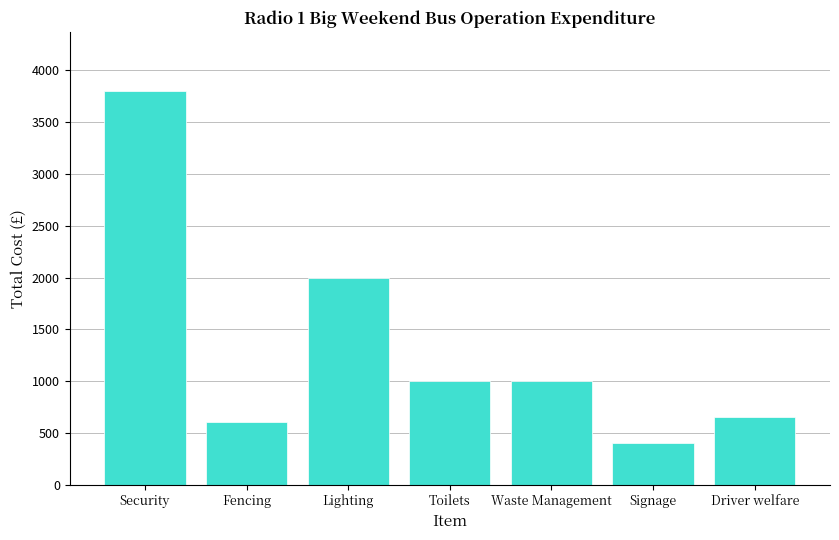

How many values are below 1000?

3